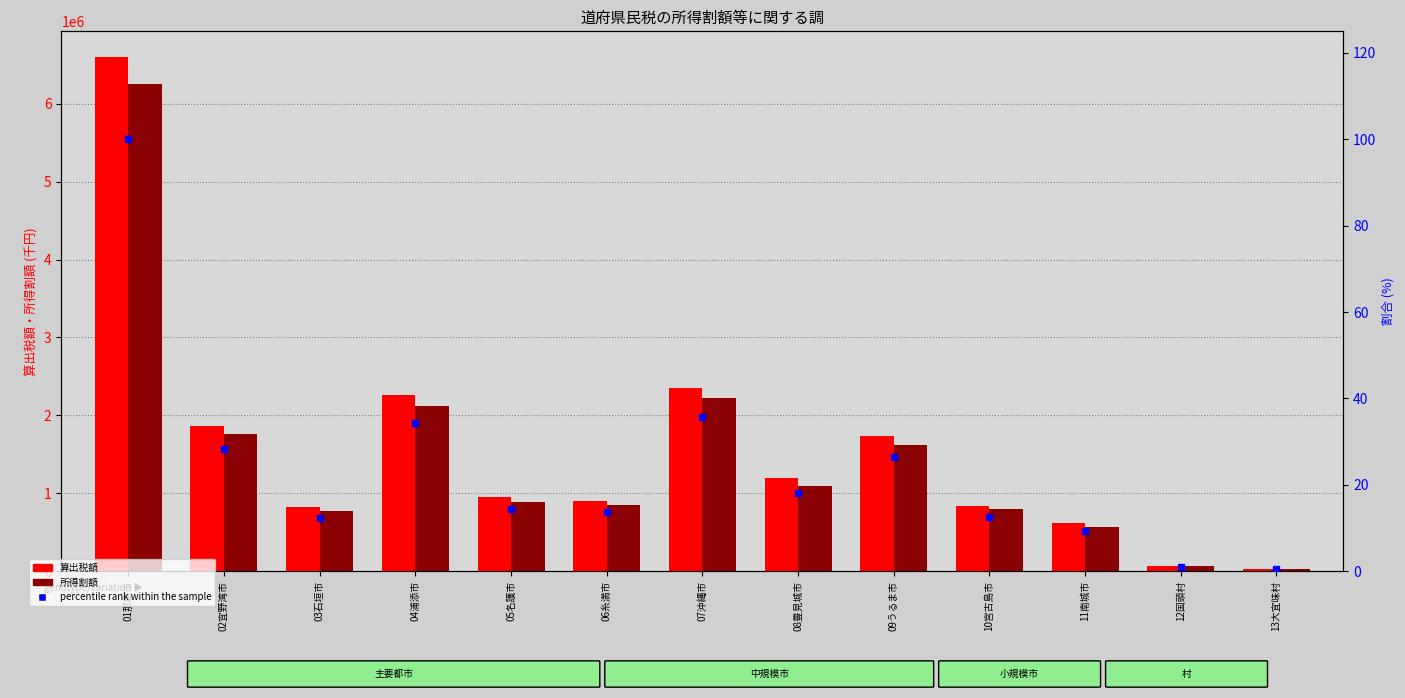

The value of 所得割額 at 04浦添市 is 1074588.7. True or false?

False